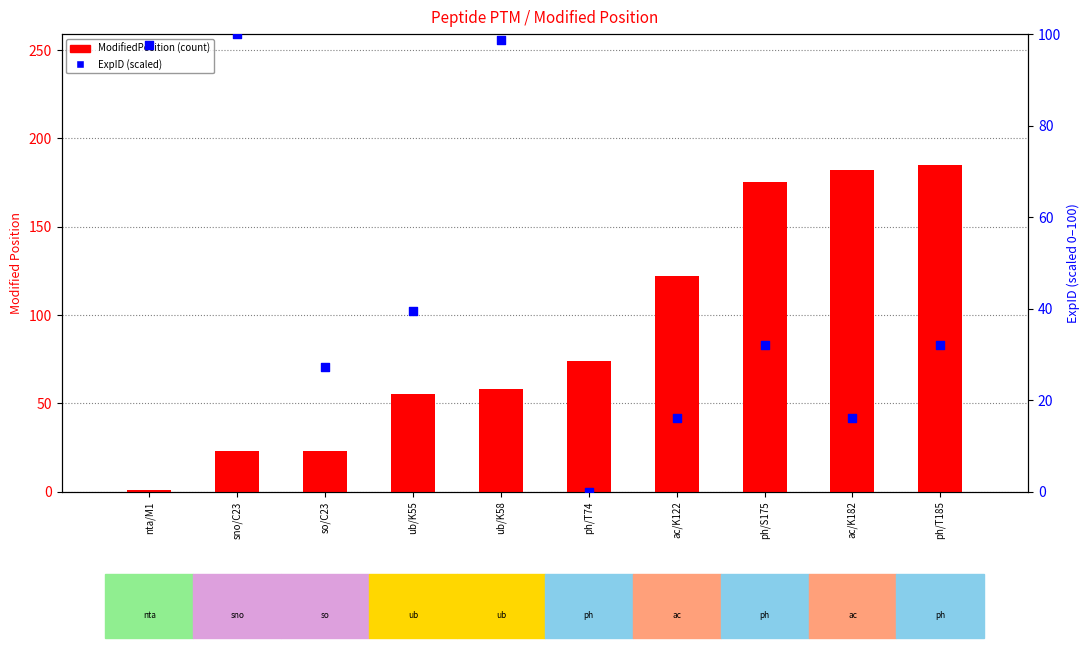

Which series has the largest total across all categories?

ModifiedPosition